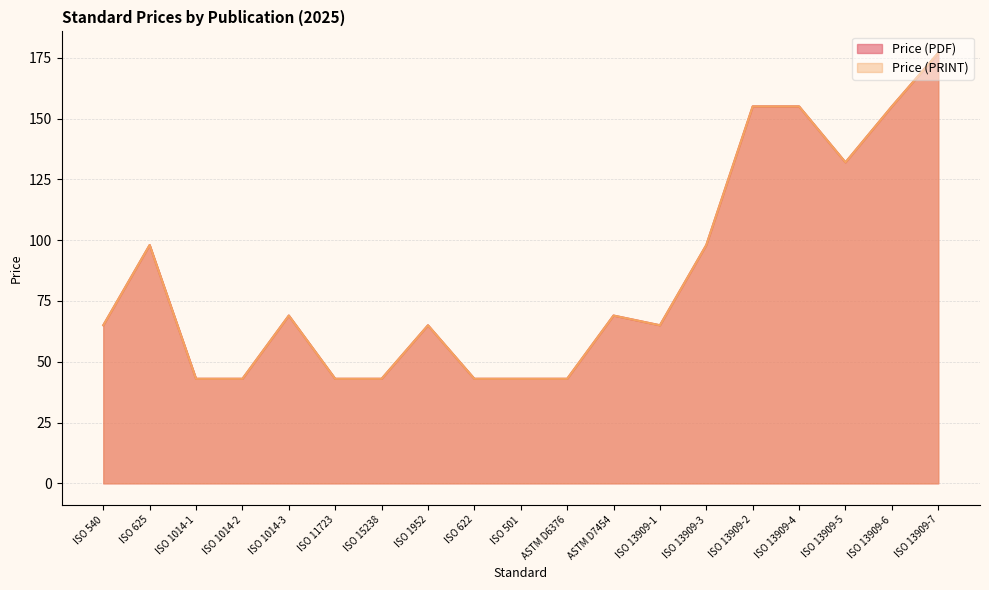

What is the maximum value for Price (PDF)?

177